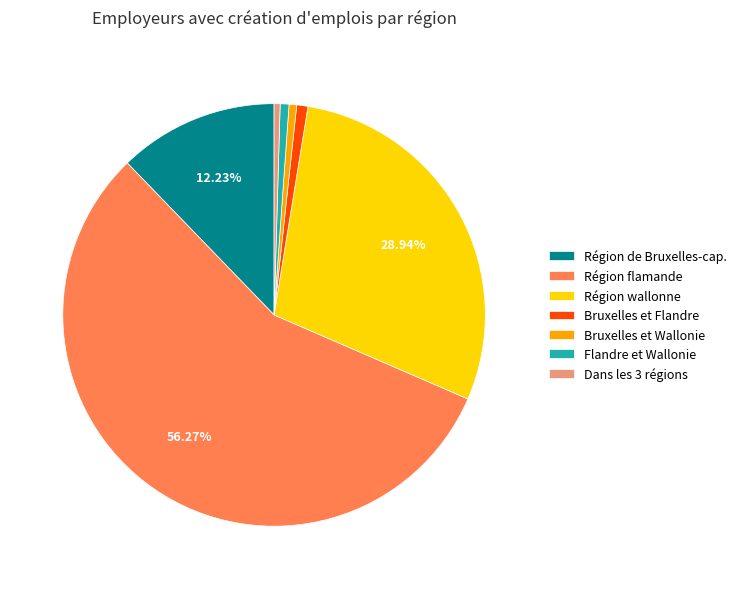

Which has a higher value, Région de Bruxelles-cap. or Bruxelles et Wallonie?

Région de Bruxelles-cap.